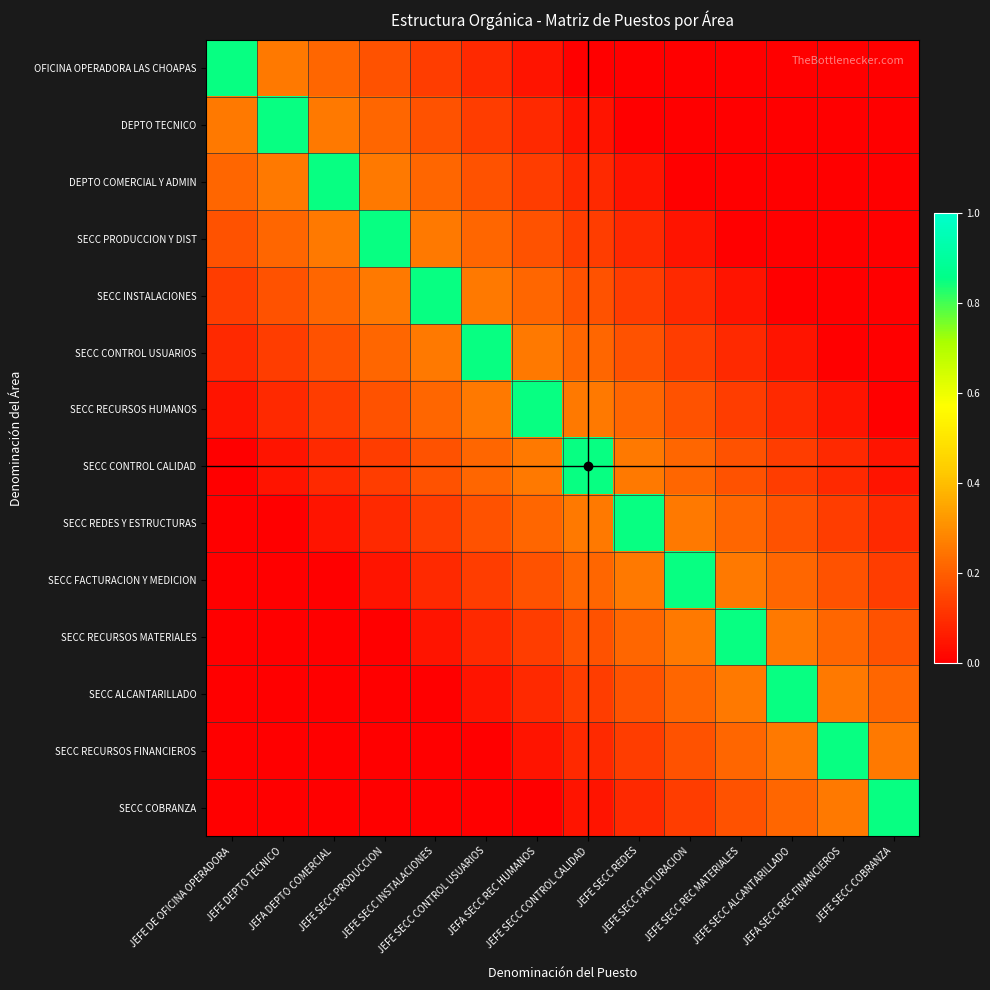

Which series changed the most between JEFE SECC PRODUCCION and JEFE SECC REDES?

SECC PRODUCCION Y DIST